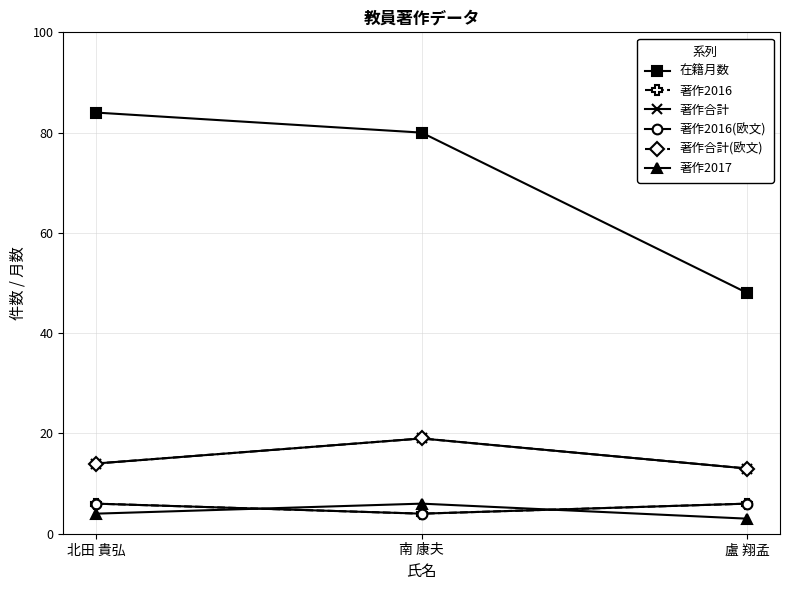

What is the sum of the 著作2016(欧文) values at 盧 翔孟 and 南 康夫?

10